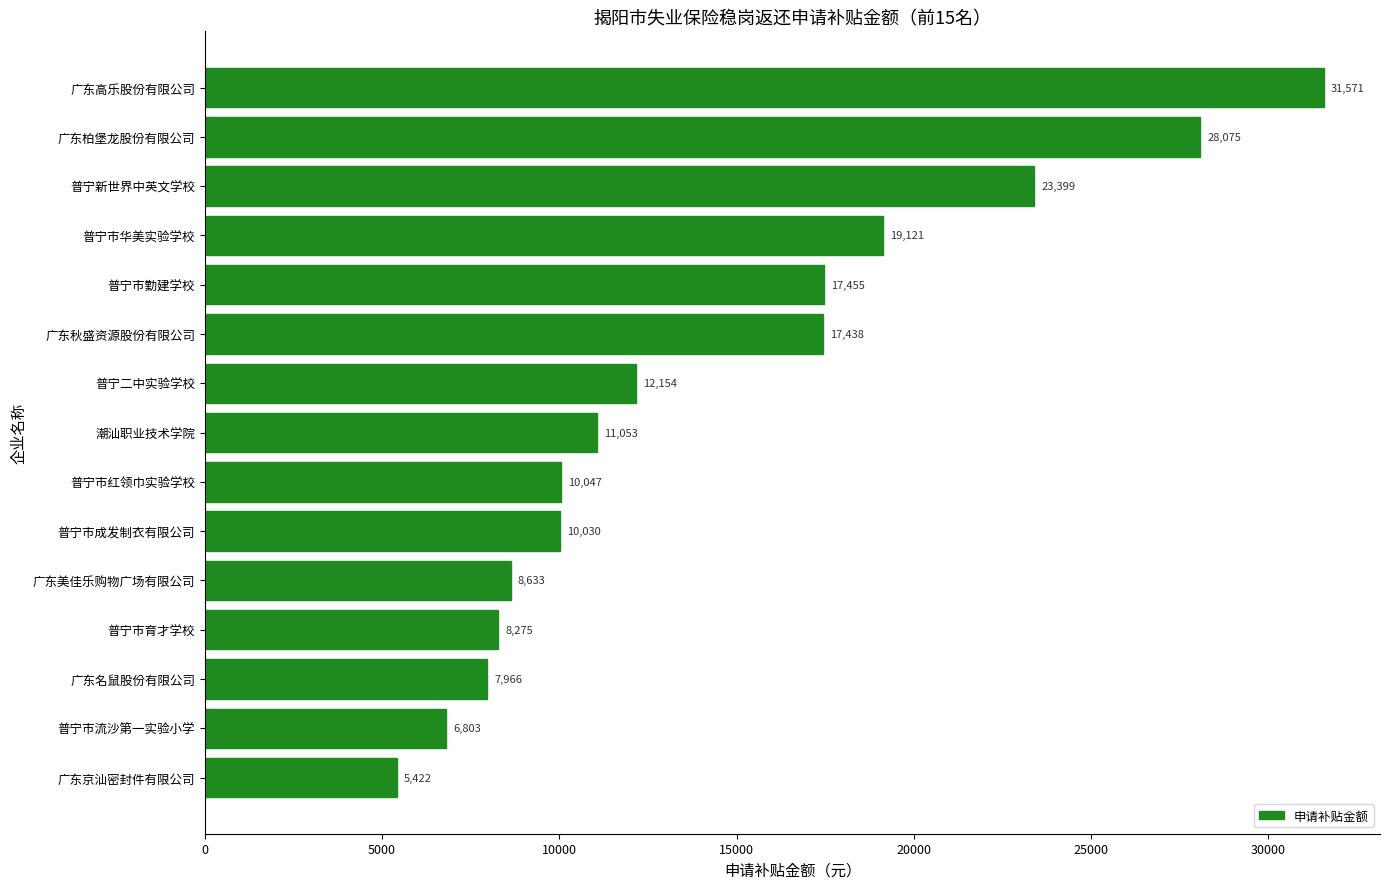

How many values are below 11053?

7